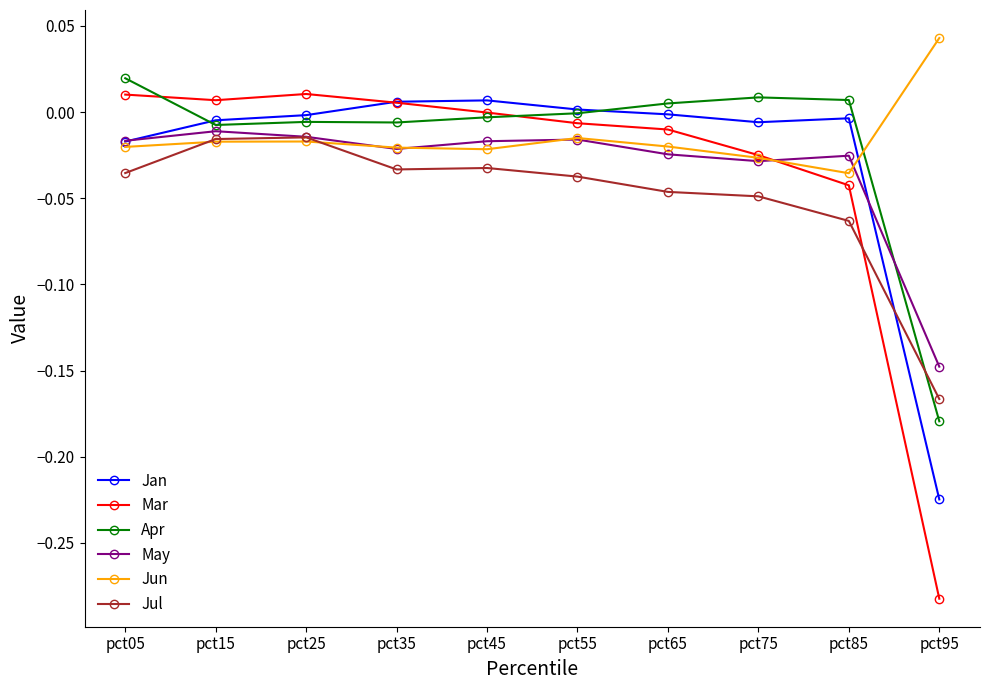

At how many categories does at least one series exceed 0?

10